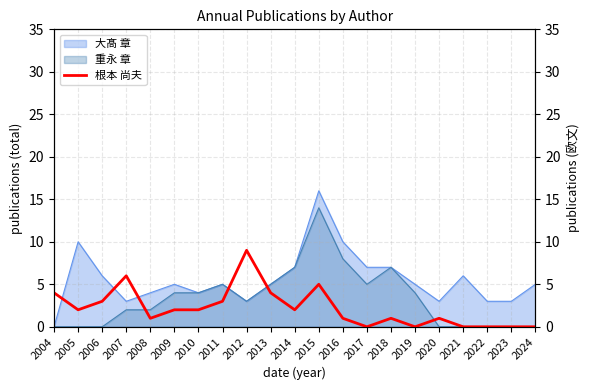

Reading left to right, transcribe all the data shown in this chart.

4	2	3	6	1	2	2	3	9	4	2	5	1	0	1	0	1	0	0	0	0